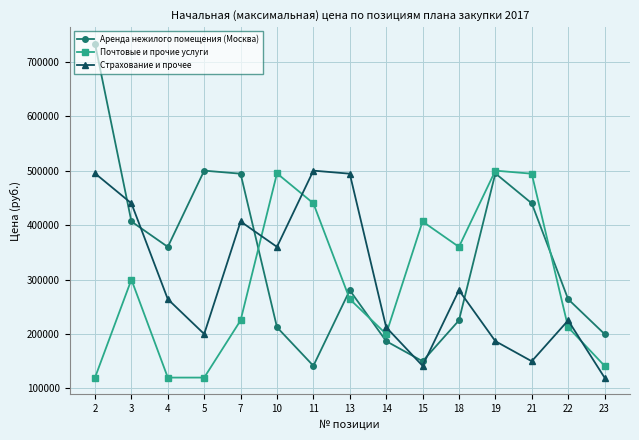

The Страхование и прочее series shows 150896 at 18. True or false?

False